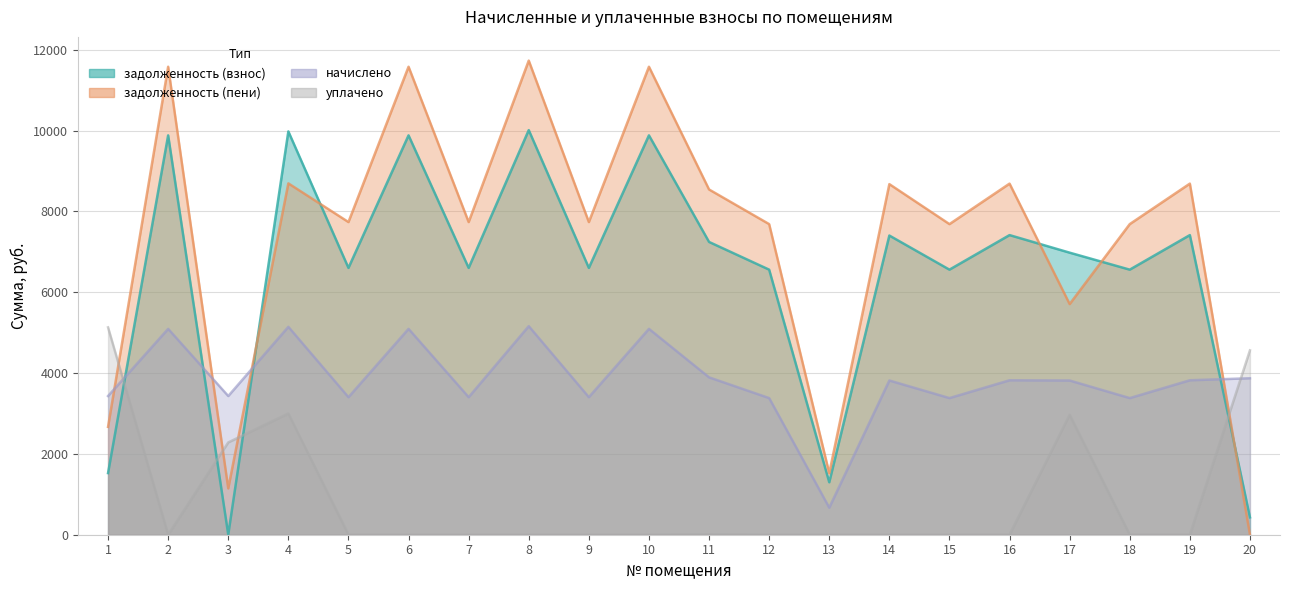

Read the начислено value at 15.

3381.5